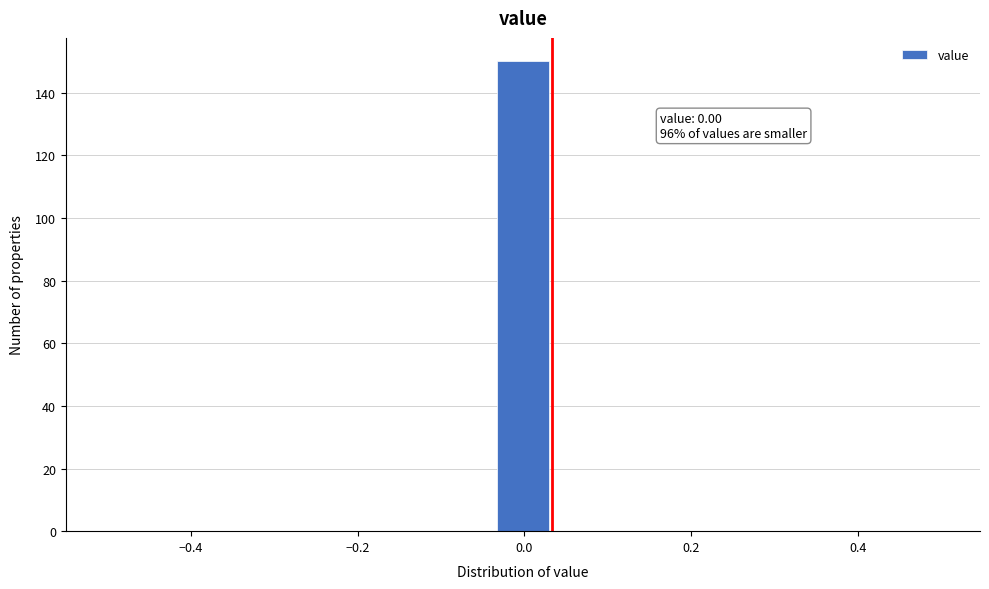

Read against the x-axis, roughly where is the centre of the tallest bar?

0.00